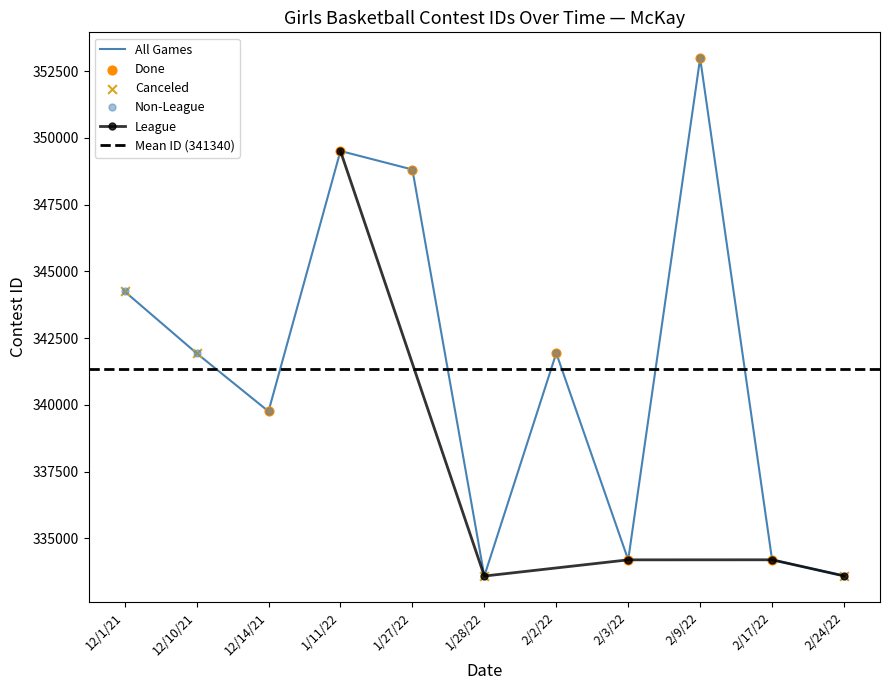

Approximately how many times larger is the value at 2/3/22 compared to 1/27/22?

1.0